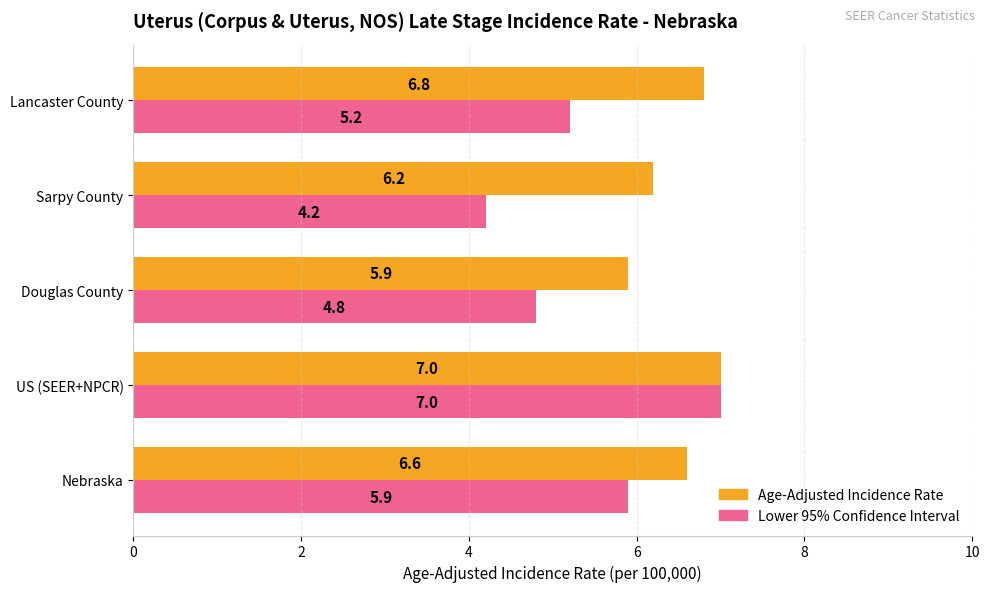

Which series has the largest total across all categories?

Age-Adjusted Incidence Rate